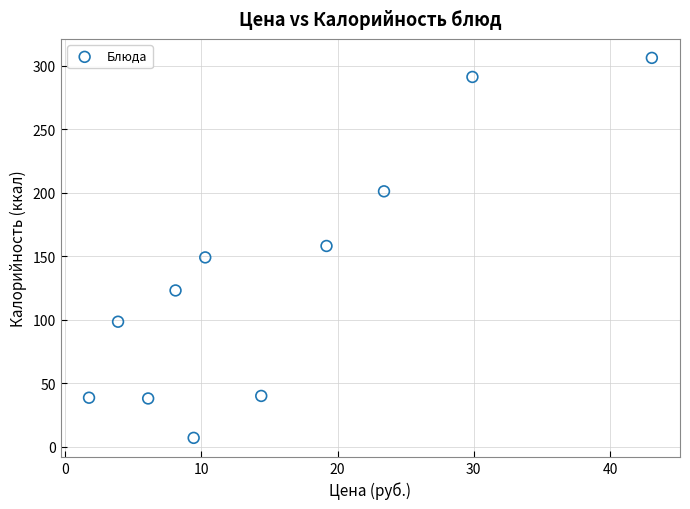

What is the range of X values (max minus min)?

41.3